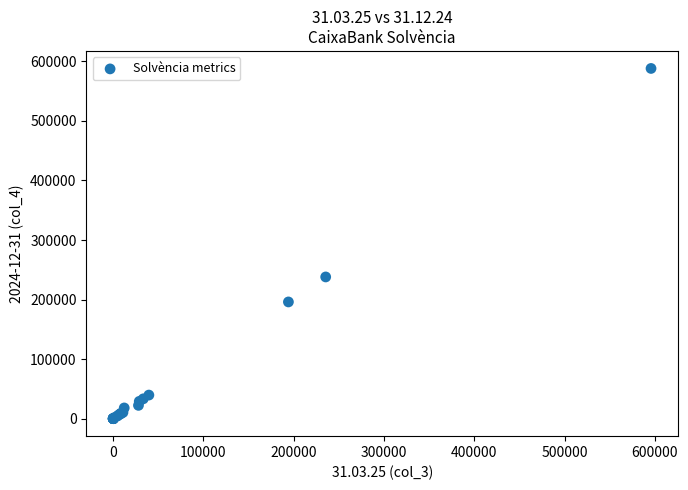

What Y value in the scatter plot is closest to 294051?

237969.1